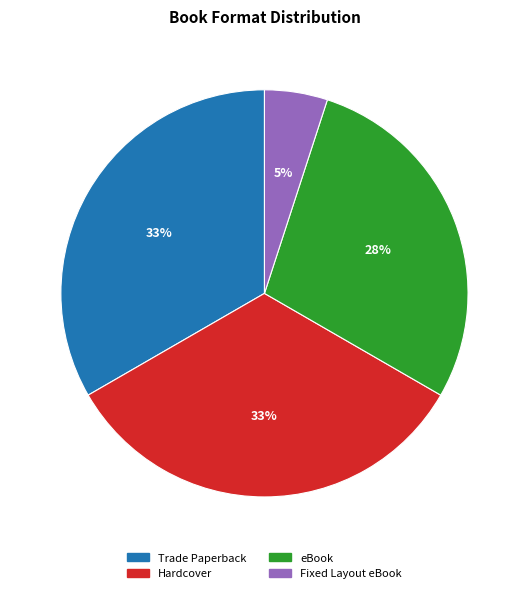

To the nearest percent, what is the difference between the largest and smallest slice percentages?

28%